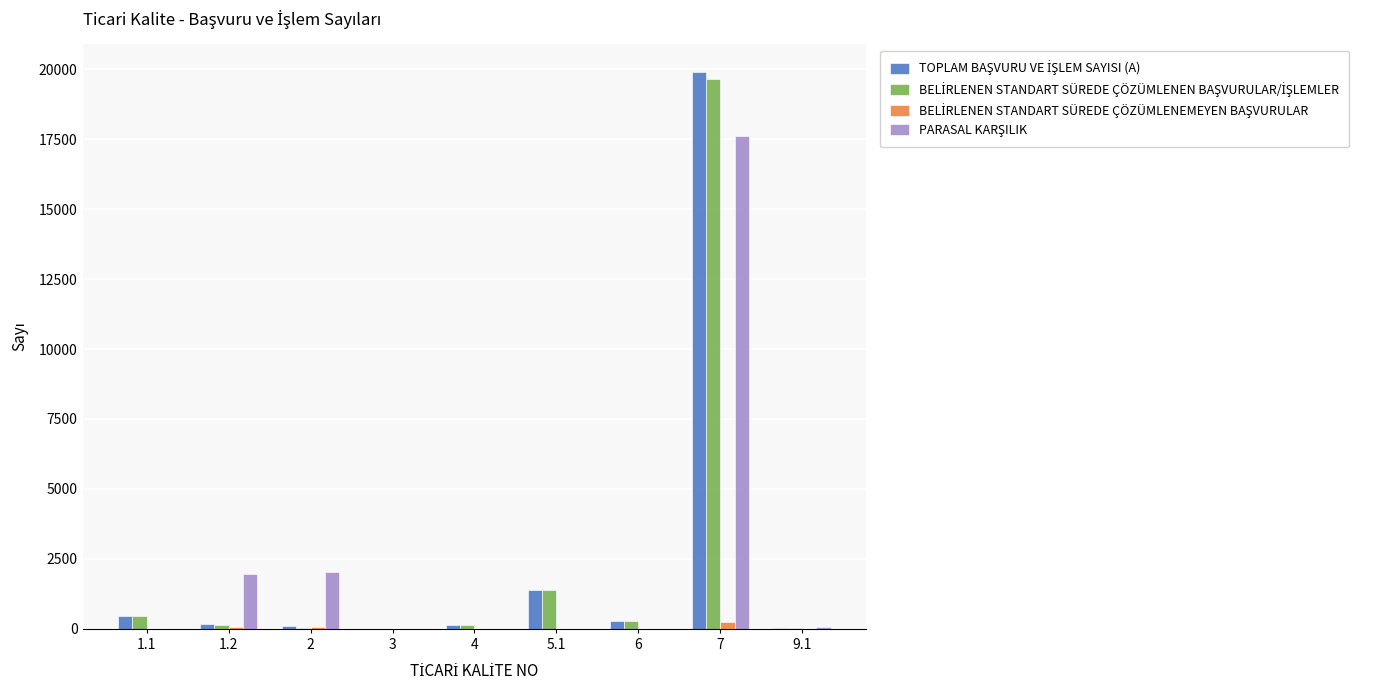

What is the maximum value shown in the chart?

19895